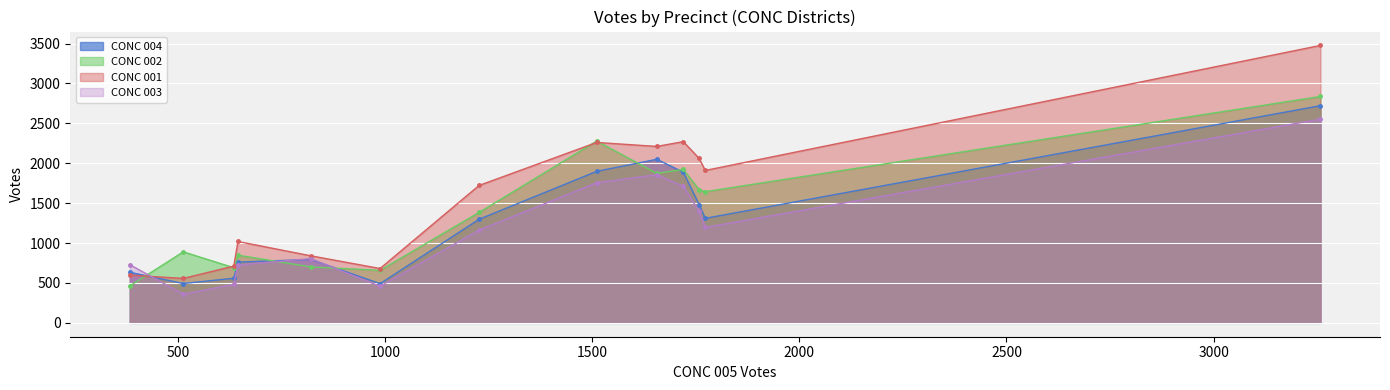

Which series has the largest total across all categories?

CONC 001